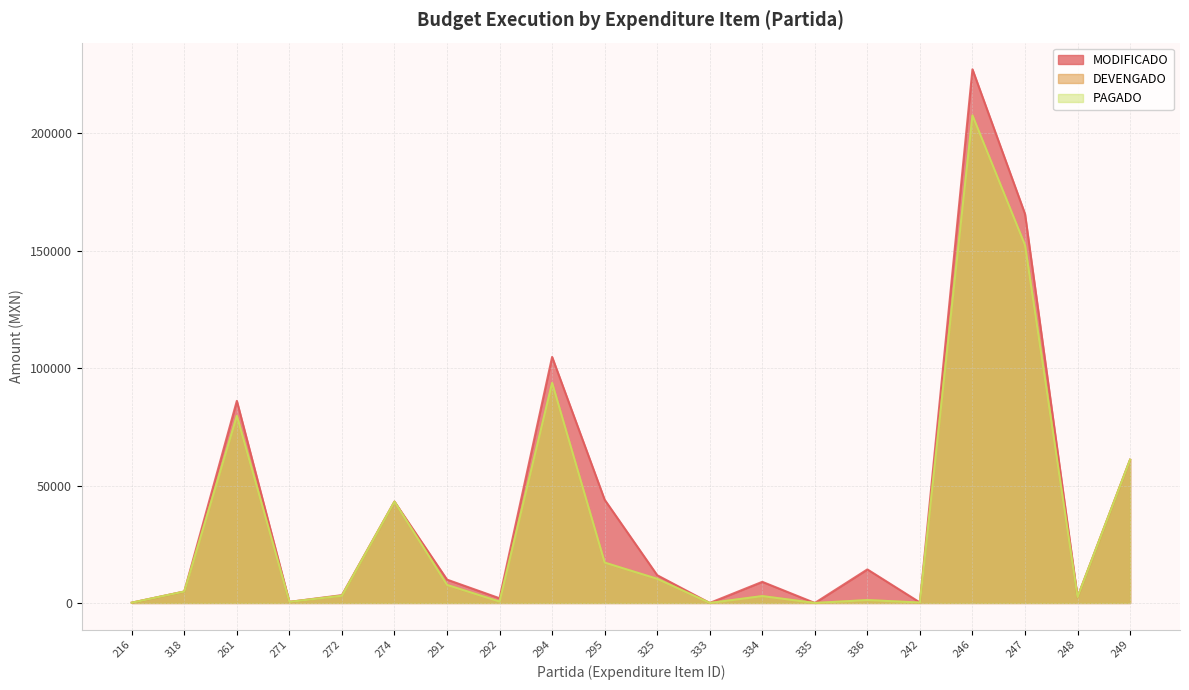

Rank the series by their maximum value, from highest to lowest.

MODIFICADO, DEVENGADO, PAGADO